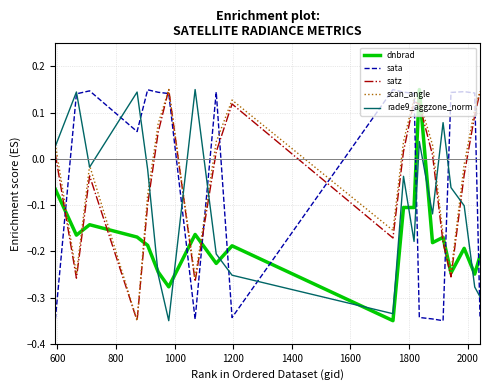

How many dnbrad values are between 0 and 1?

1